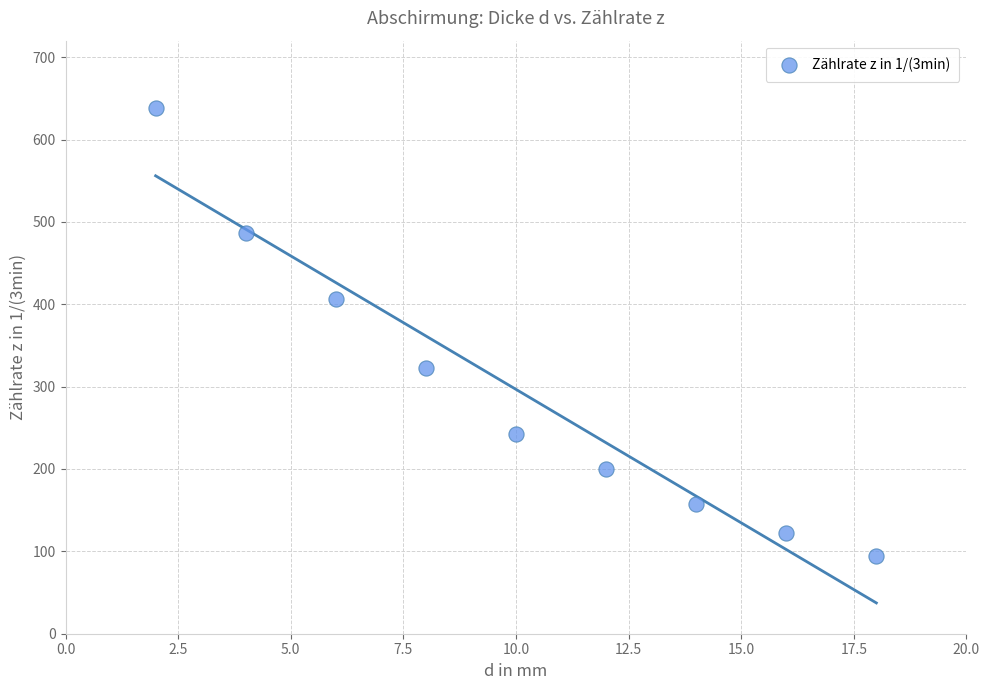

What is the range of Y values (max minus min)?

544